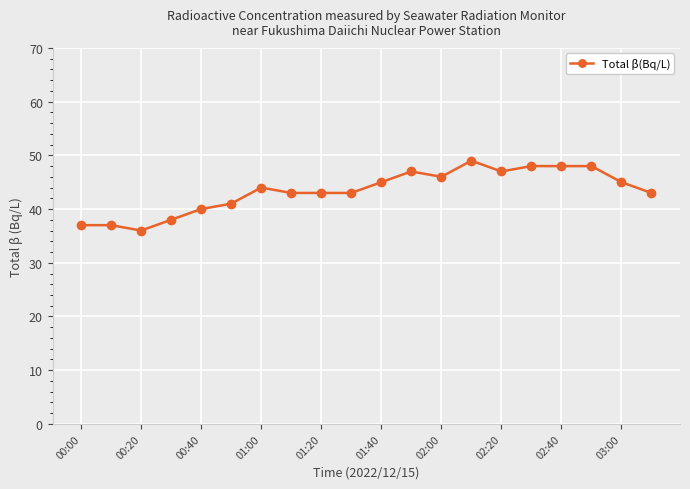

How many lines are shown in the chart?

1